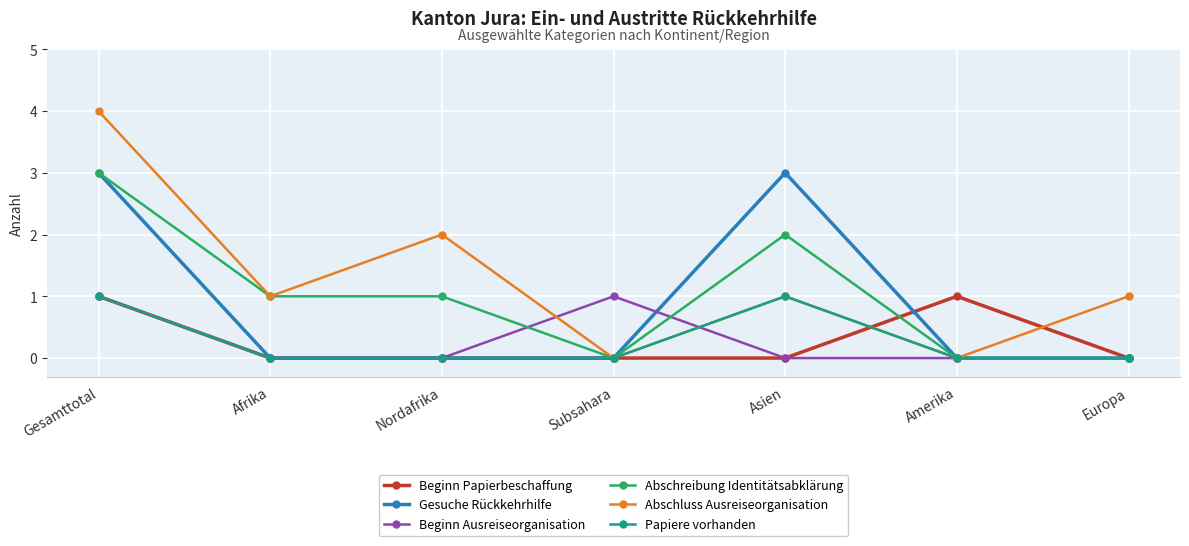

How many interior local valleys does the Abschluss Ausreiseorganisation series have?

3